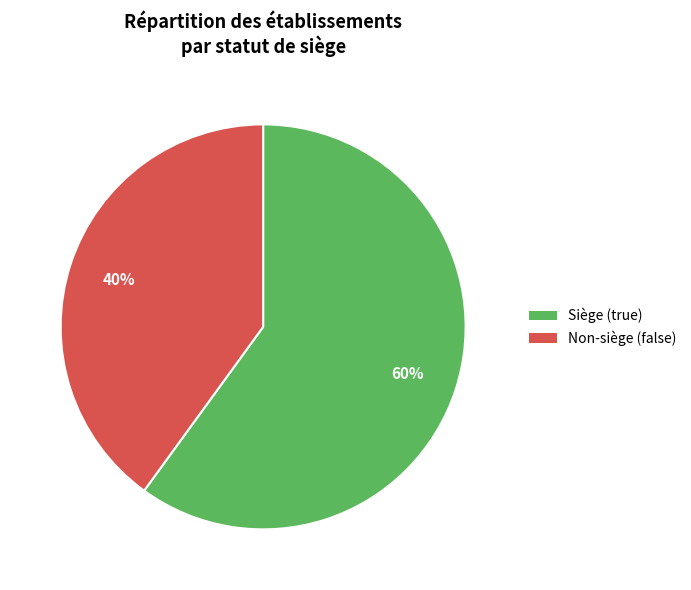

To the nearest percent, what is the difference between the Siège (true) and Non-siège (false) slice percentages?

20%